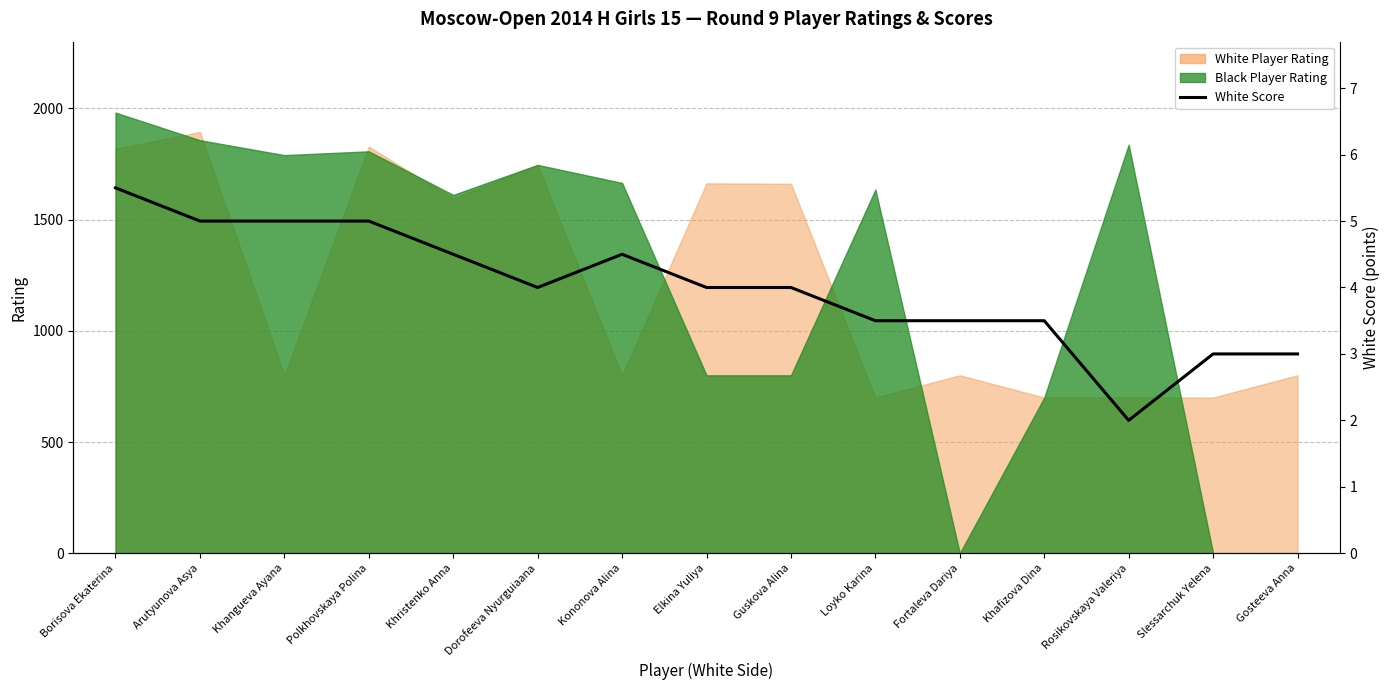

What is the label of the 5th point from the right?

Fortaleva Dariya